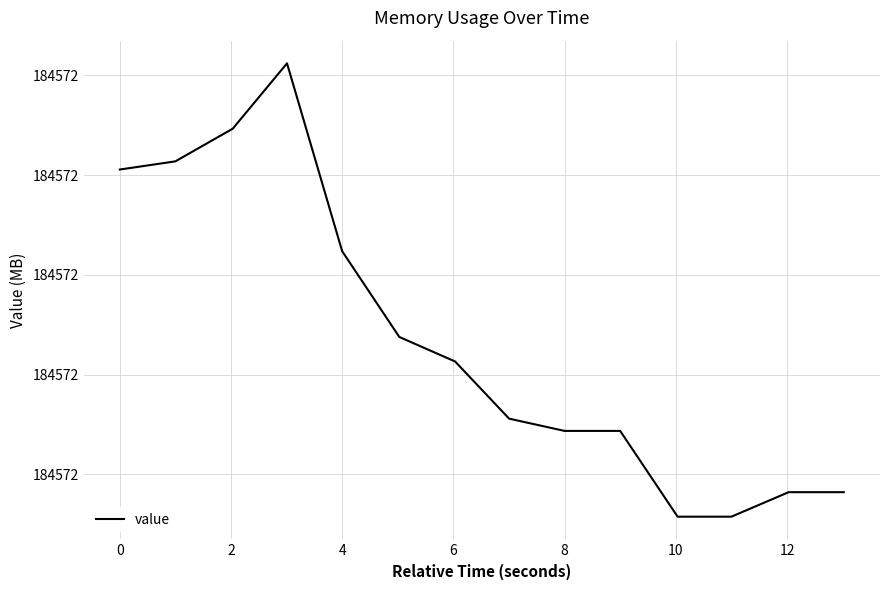

Is this an area chart (filled region under the line)?

No